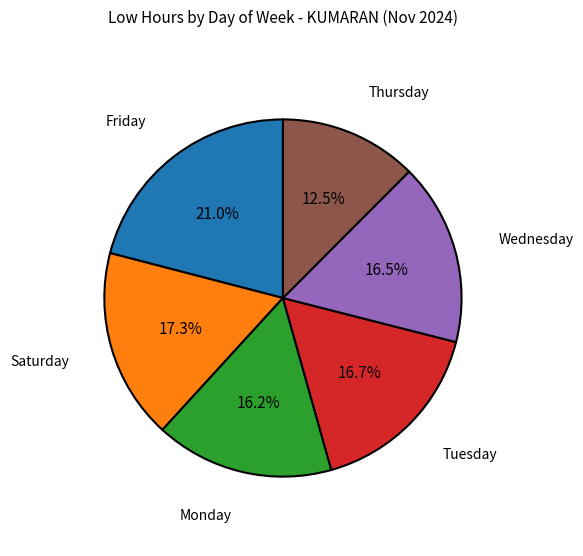

Which slice is the largest?

Friday